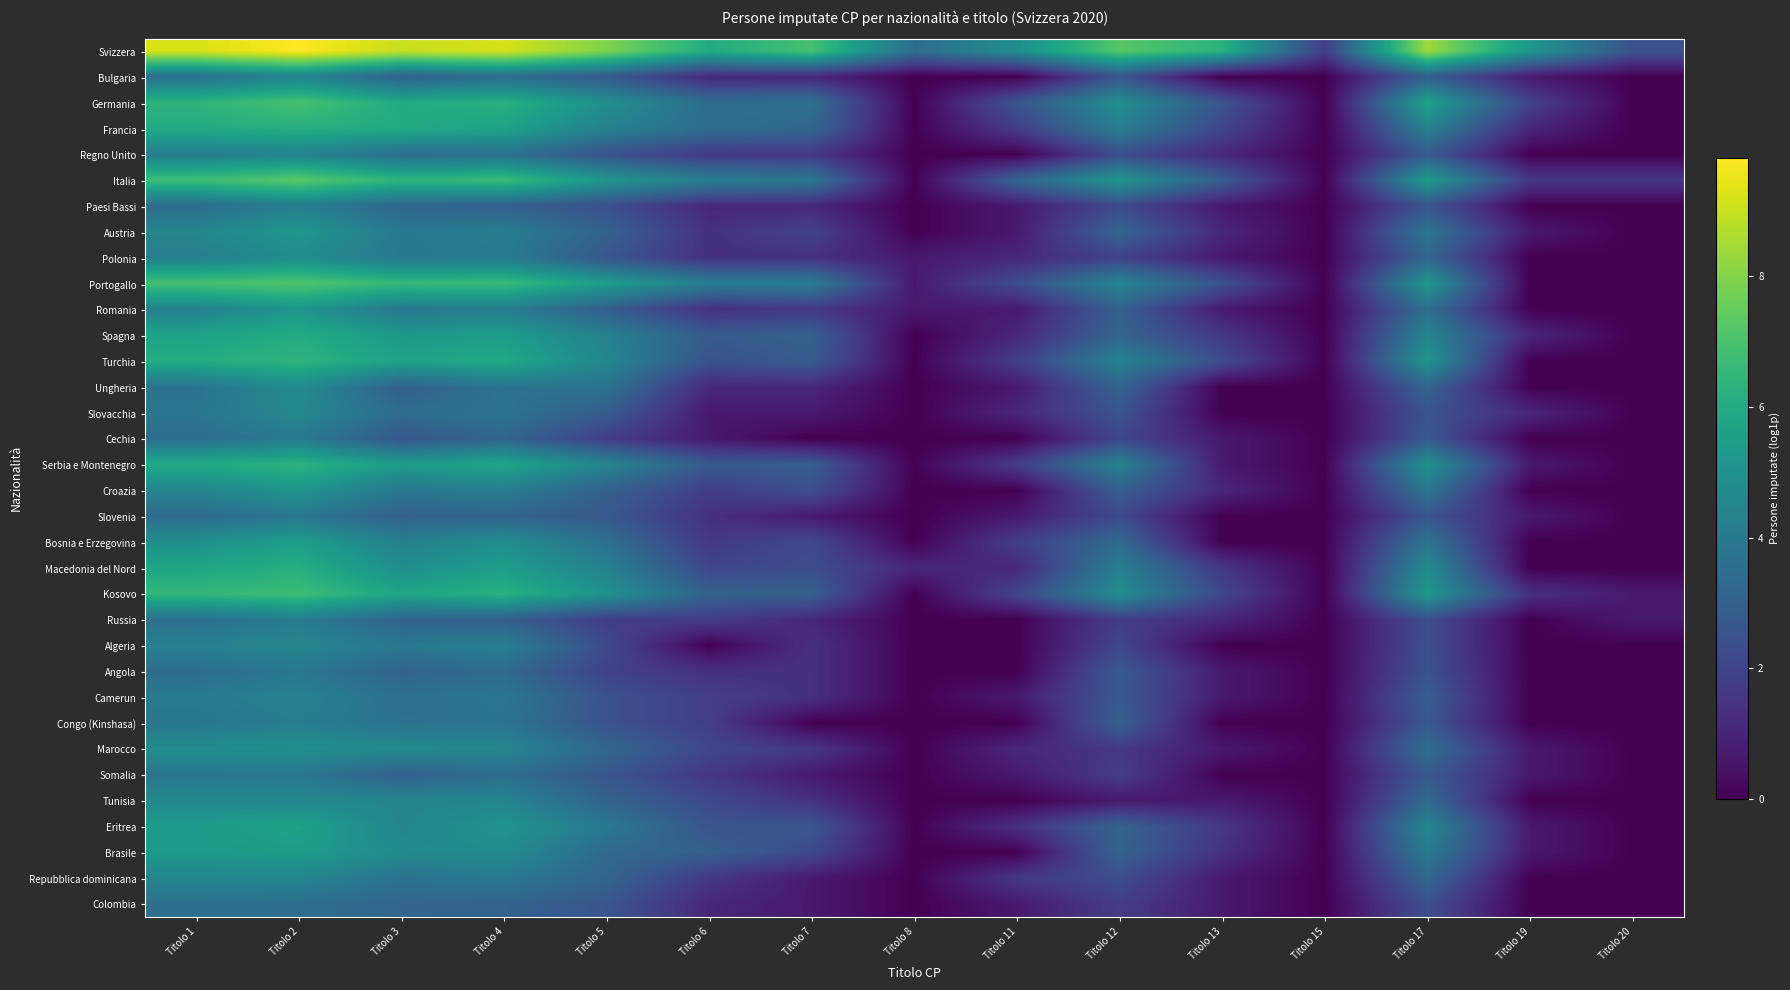

What is the difference between the highest and lowest values at Titolo 5?

6.1